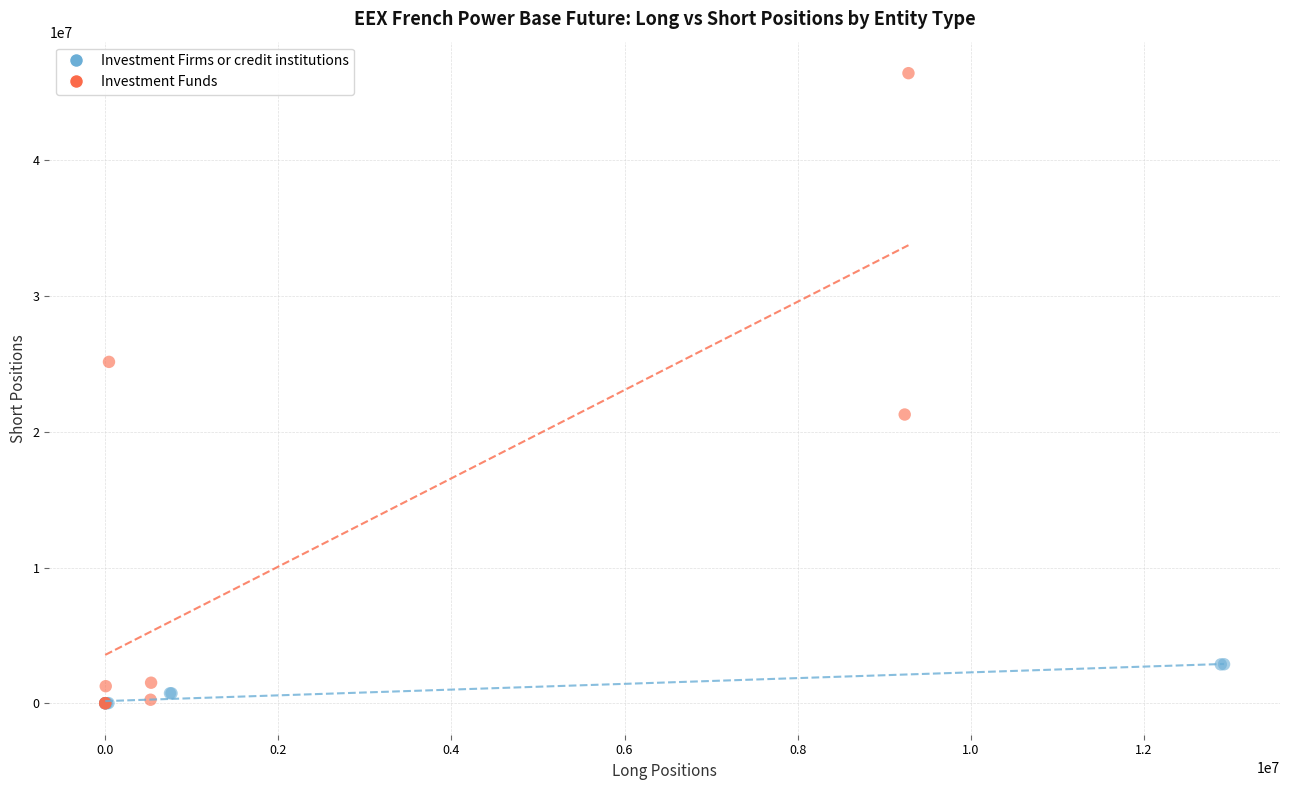

What are all the series names shown in the legend?

Investment Firms or credit institutions, Investment Funds